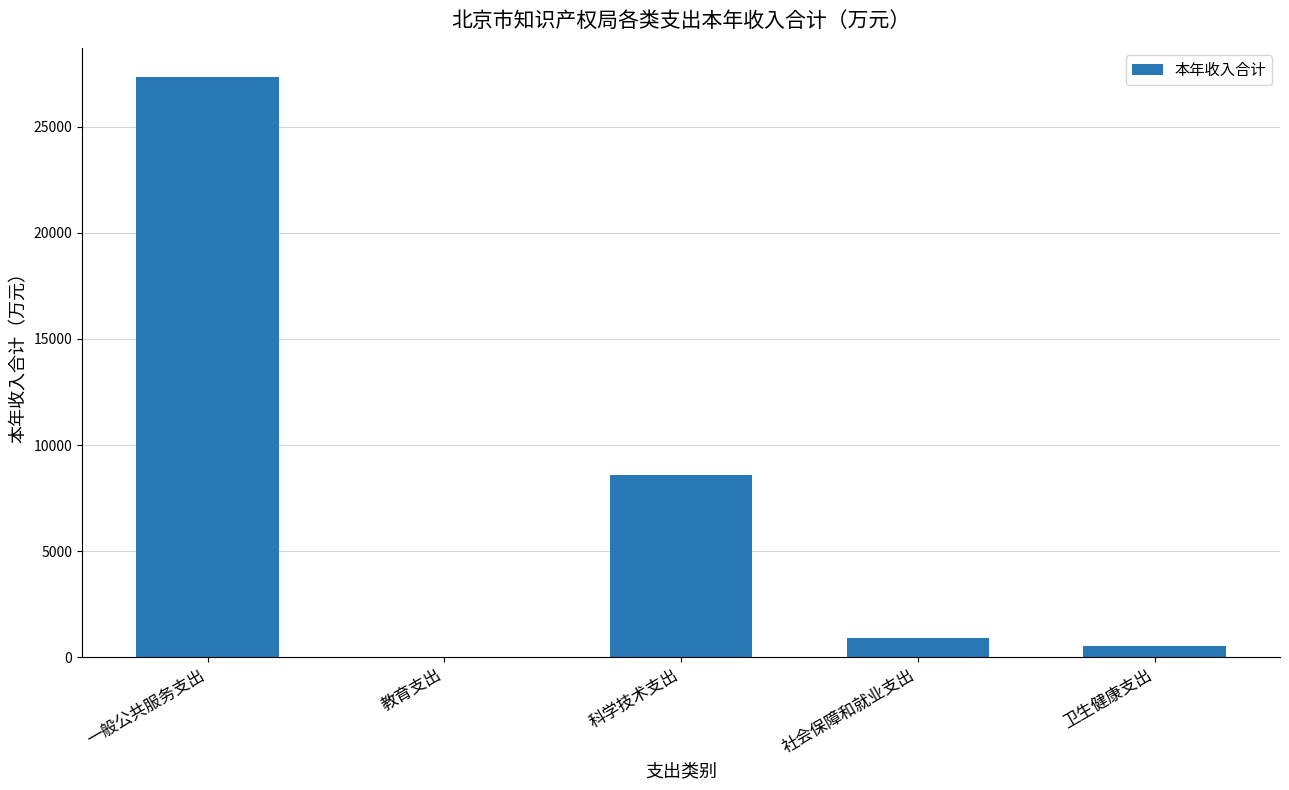

What is the ratio of the value at 社会保障和就业支出 to the value at 卫生健康支出?

1.8